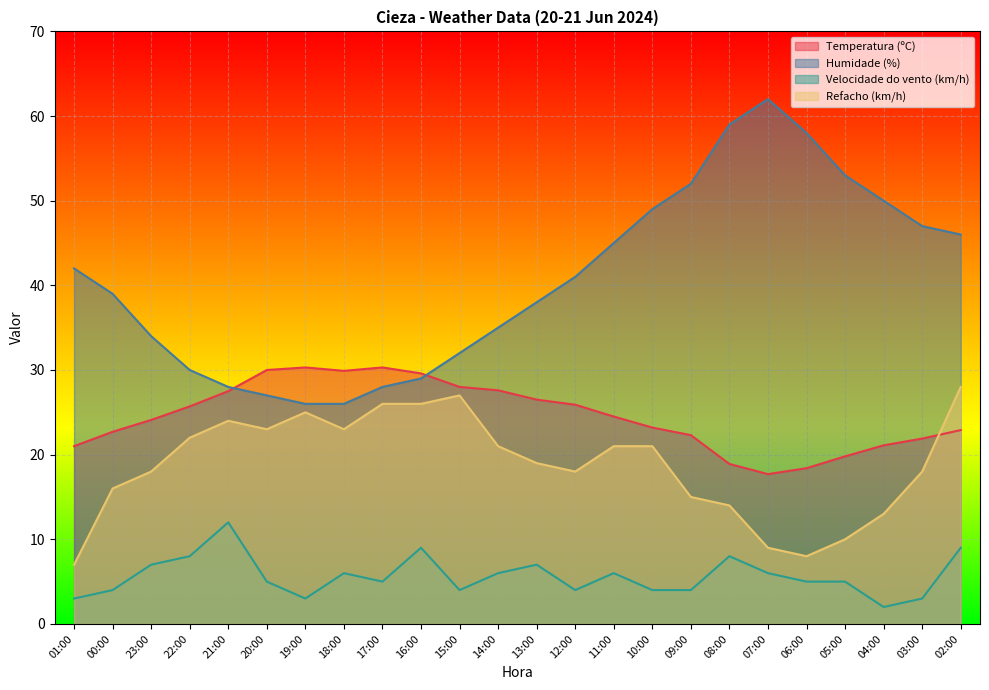

True or false: Humidade (%) and Refacho (km/h) intersect in this chart.

False